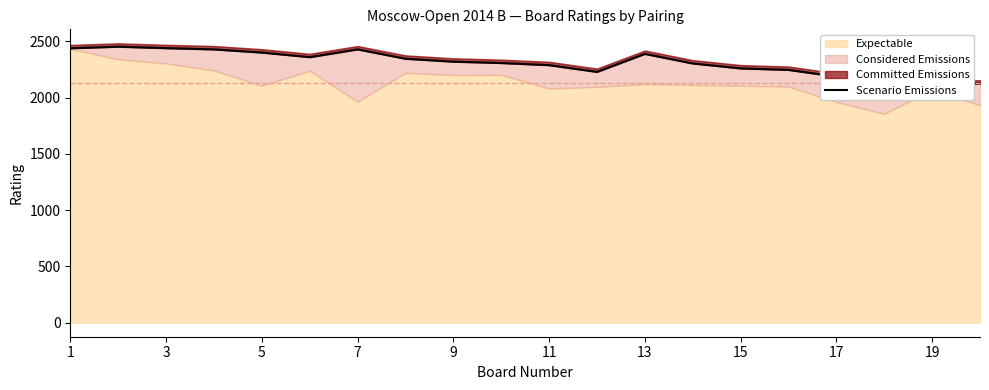

Reading left to right, list all the values displayed in this chart.

2438	2452	2439	2428	2400	2359	2428	2345	2319	2307	2288	2228	2388	2303	2259	2246	2186	2176	2132	2124